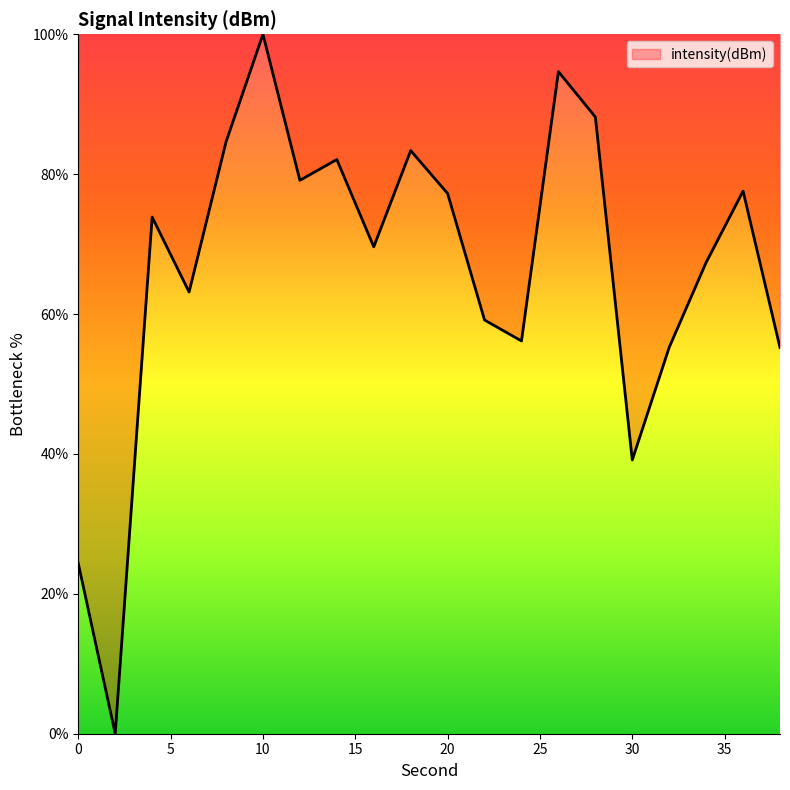

How many lines are shown in the chart?

1